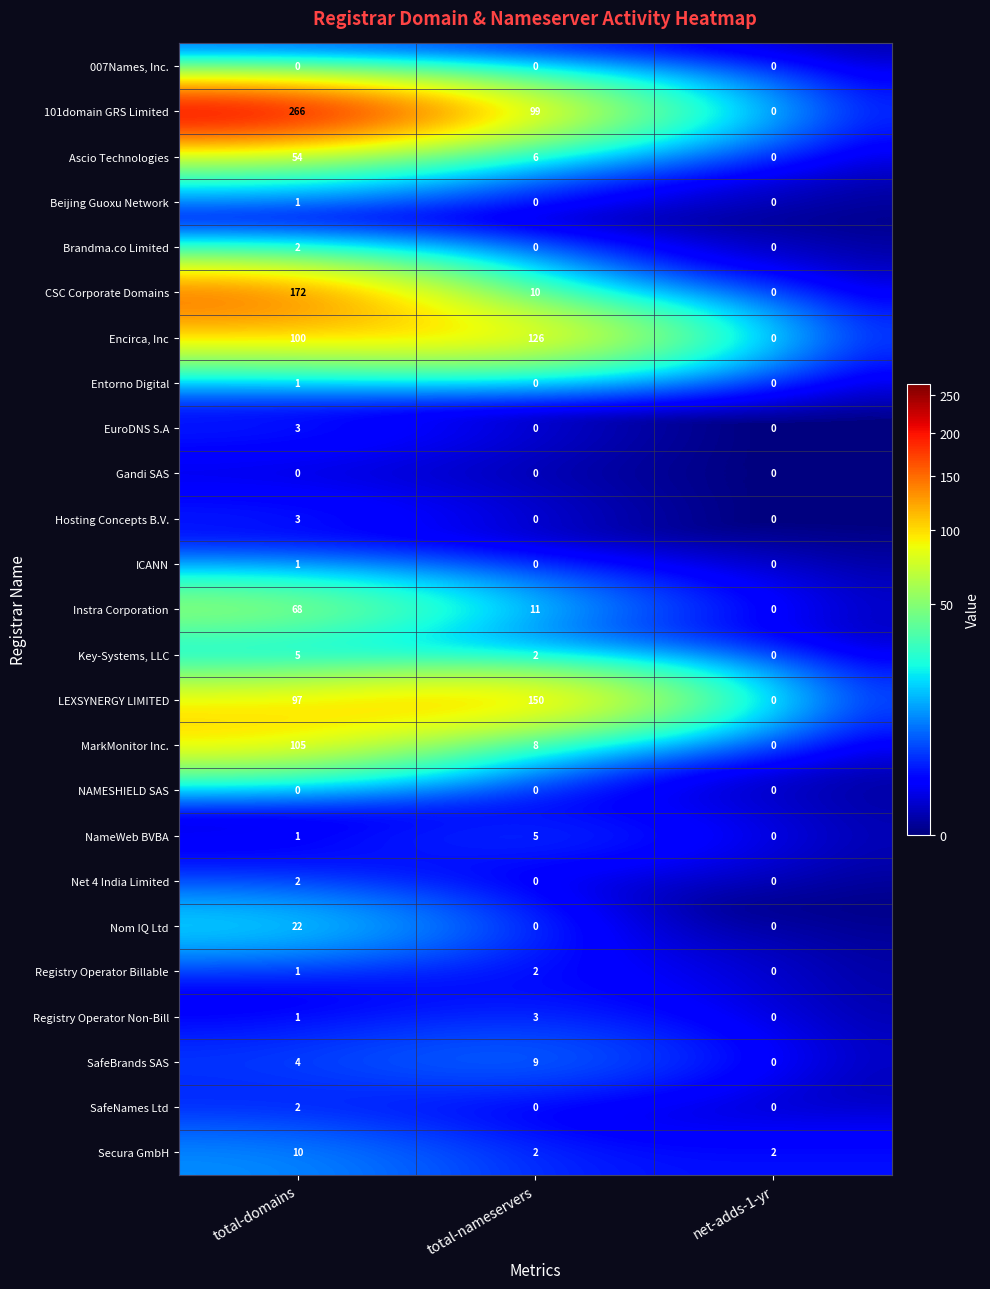

How many values in ICANN are above zero?

1